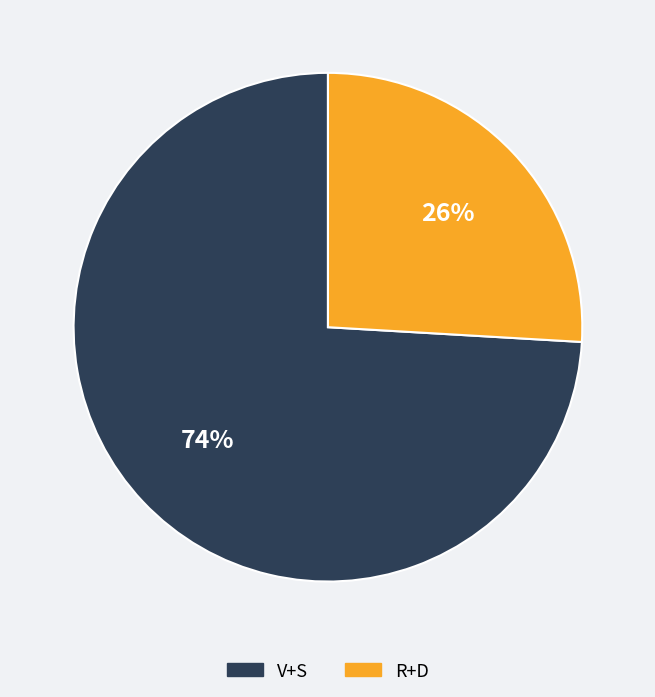

Is there any slice that represents more than half of the pie?

Yes